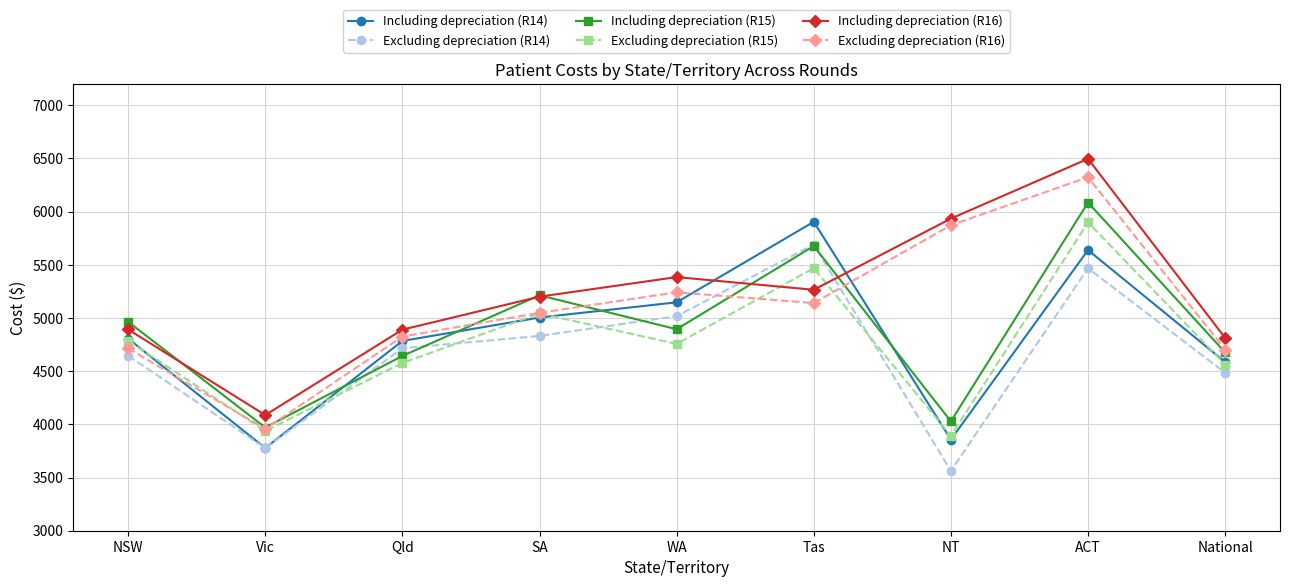

What is the value of the Including depreciation (R16) point at the 1st from the left?

4892